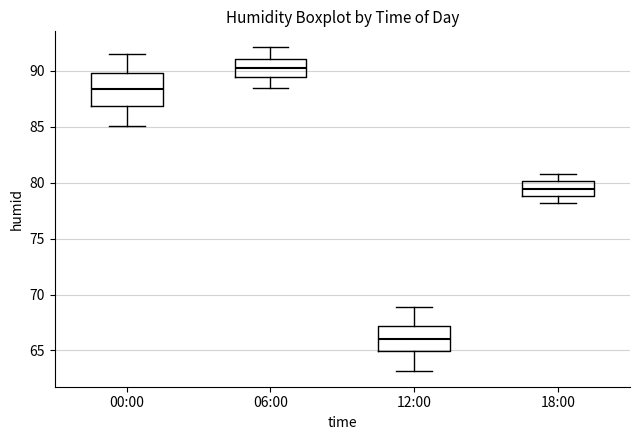

Reading left to right, read every box against the y-axis: the position of its median line, the range the box covers, and the ends of its whiskers. The values are not printed on the chart, so give them approximately, as read against the axis.

00:00: median 88.5, box 87.0 to 90.0, whiskers 85.0 to 91.5
06:00: median 90.5, box 89.5 to 91.0, whiskers 88.5 to 92.0
12:00: median 66.0, box 65.0 to 67.0, whiskers 63.0 to 69.0
18:00: median 79.5, box 79.0 to 80.0, whiskers 78.0 to 81.0